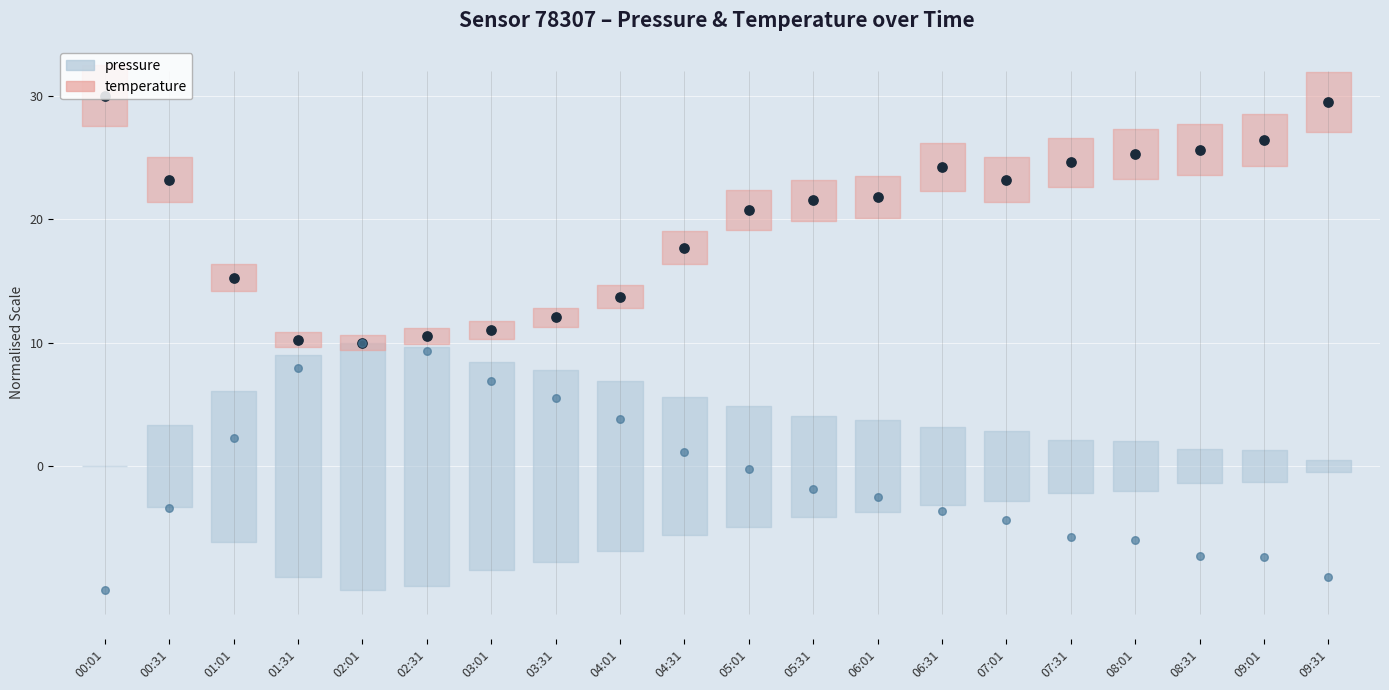

Which series has the widest spread of Y values?

temperature (dot)